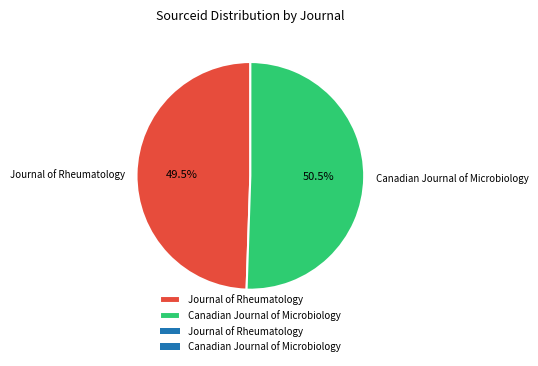

Does Canadian Journal of Microbiology account for over 50% of the chart?

Yes